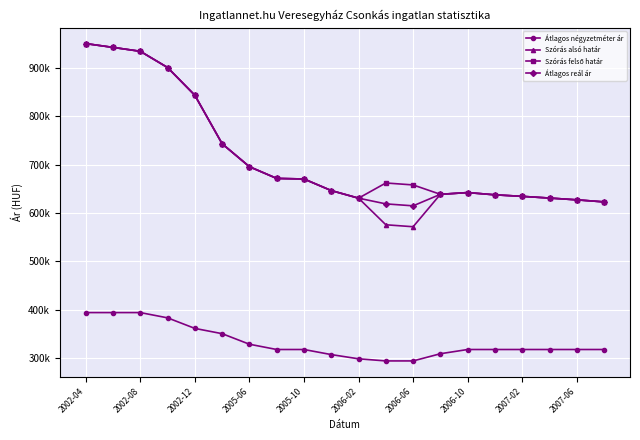

True or false: Szórás alsó határ has more than 2 interior local peaks.

False